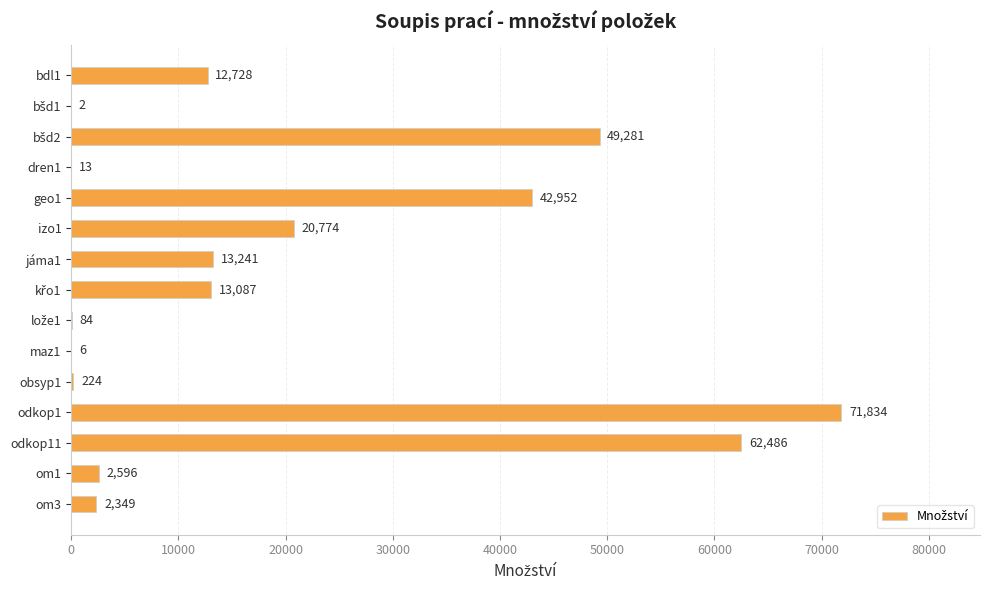

Count the number of categories in the chart.

15